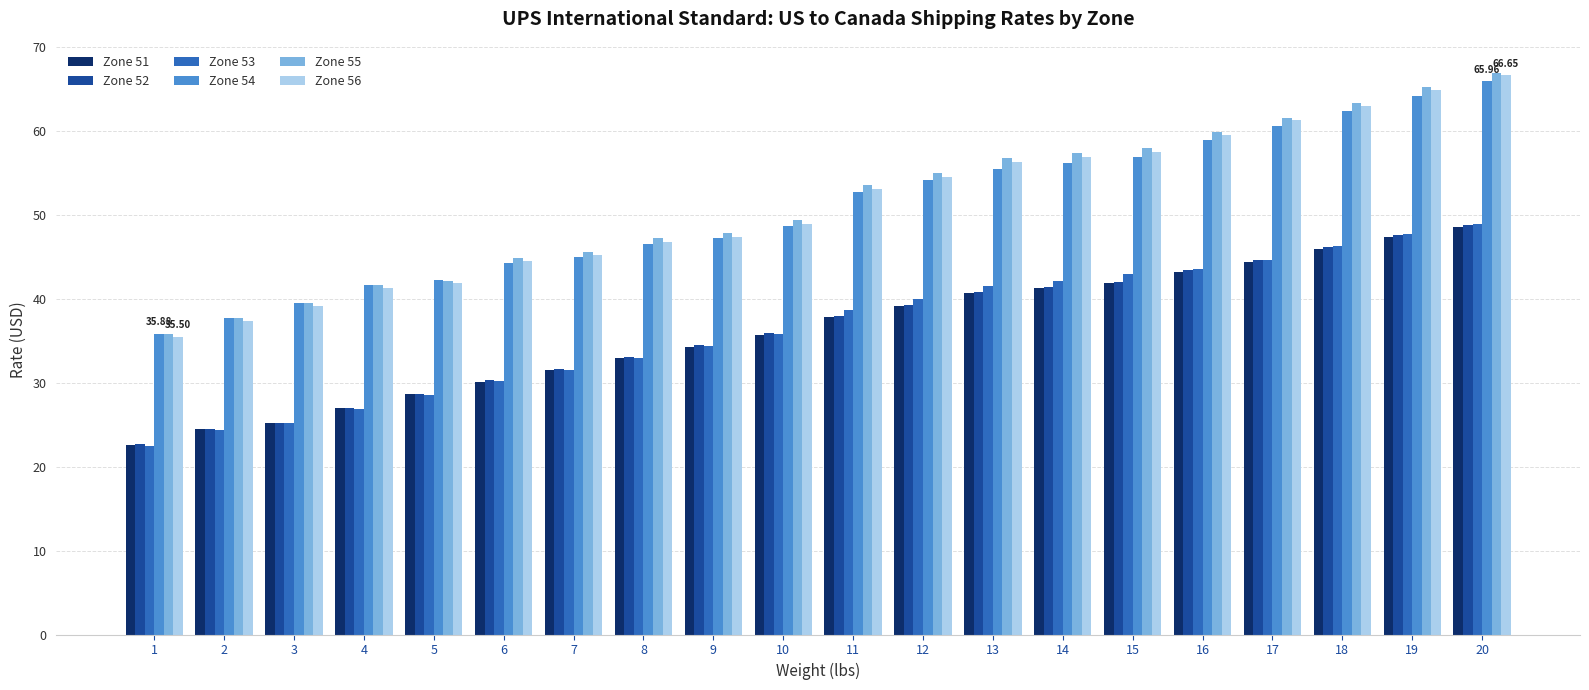

What are all the series names shown in the legend?

Zone 51, Zone 52, Zone 53, Zone 54, Zone 55, Zone 56